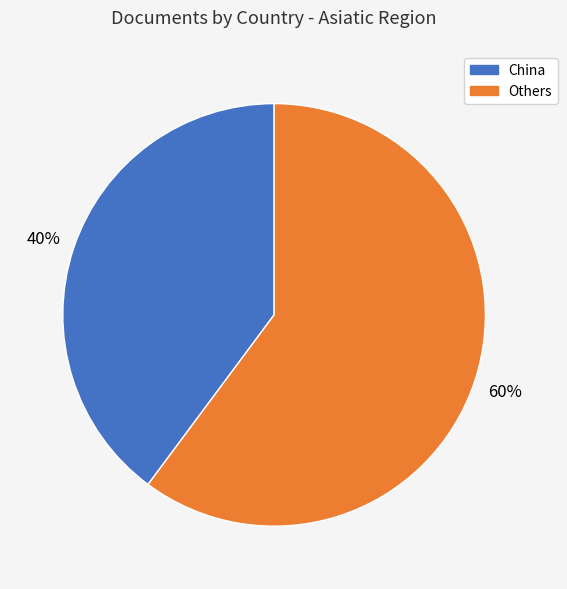

How many slices are in this pie chart?

2